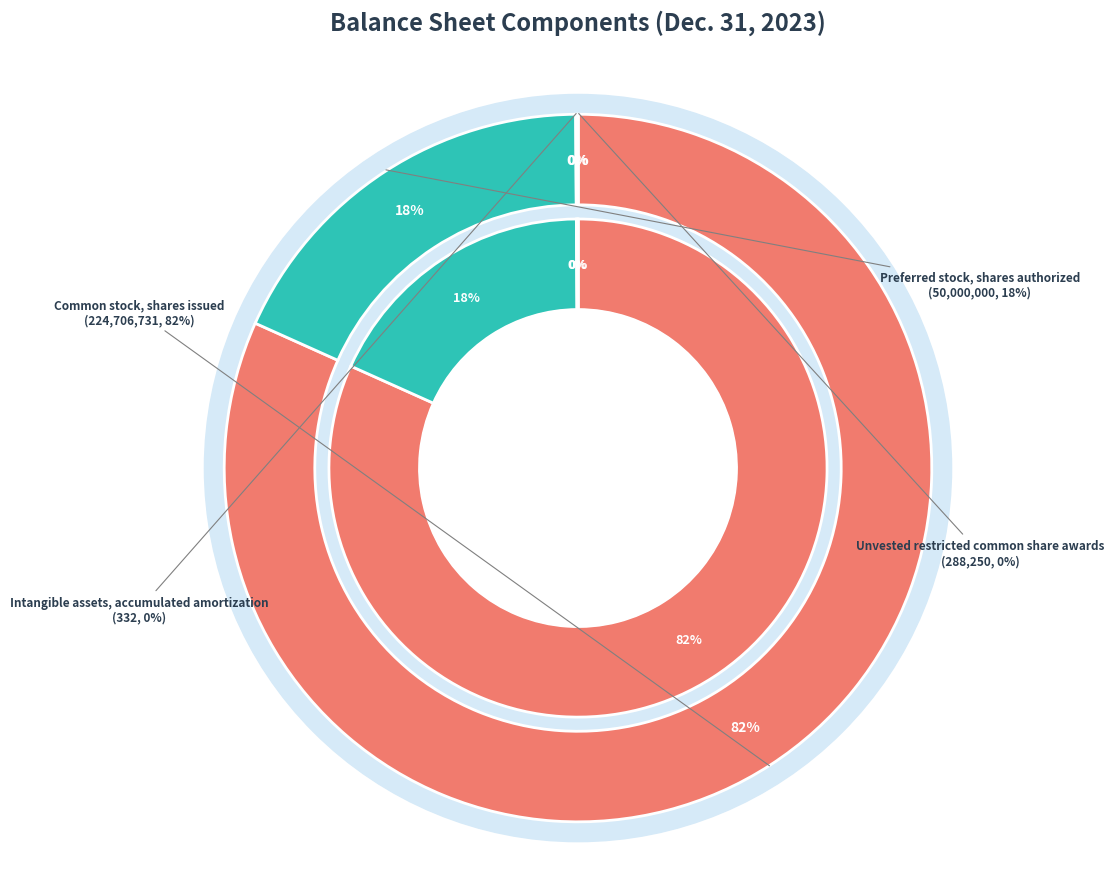

What percentage is NOT represented by Intangible assets, accumulated amortization?

100.0%